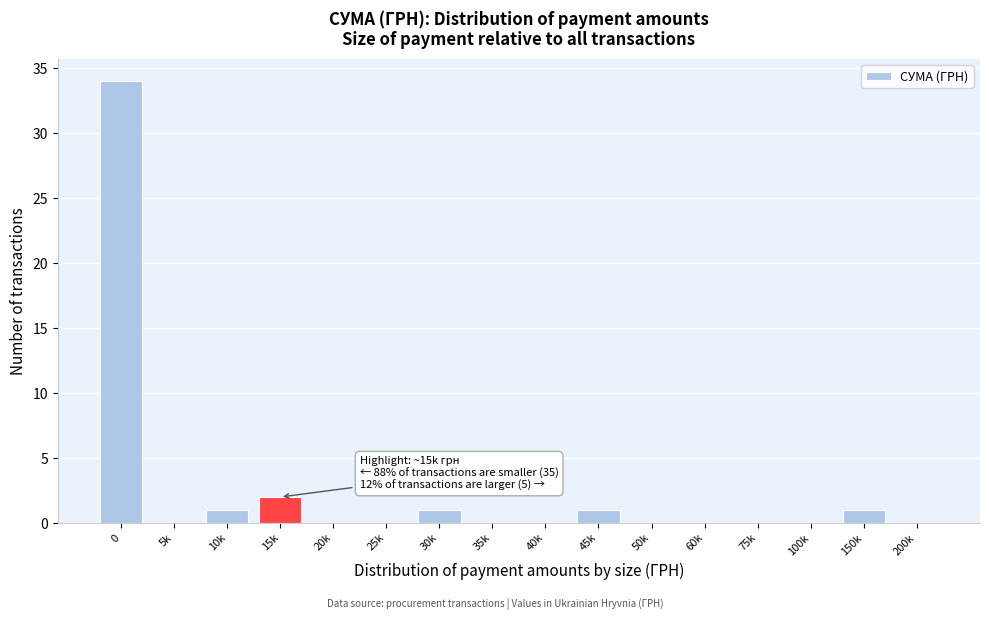

Reading left to right, transcribe all the data shown in this chart.

0=34	5k=0	10k=1	15k=2	20k=0	25k=0	30k=1	35k=0	40k=0	45k=1	50k=0	60k=0	75k=0	100k=0	150k=1	200k=0